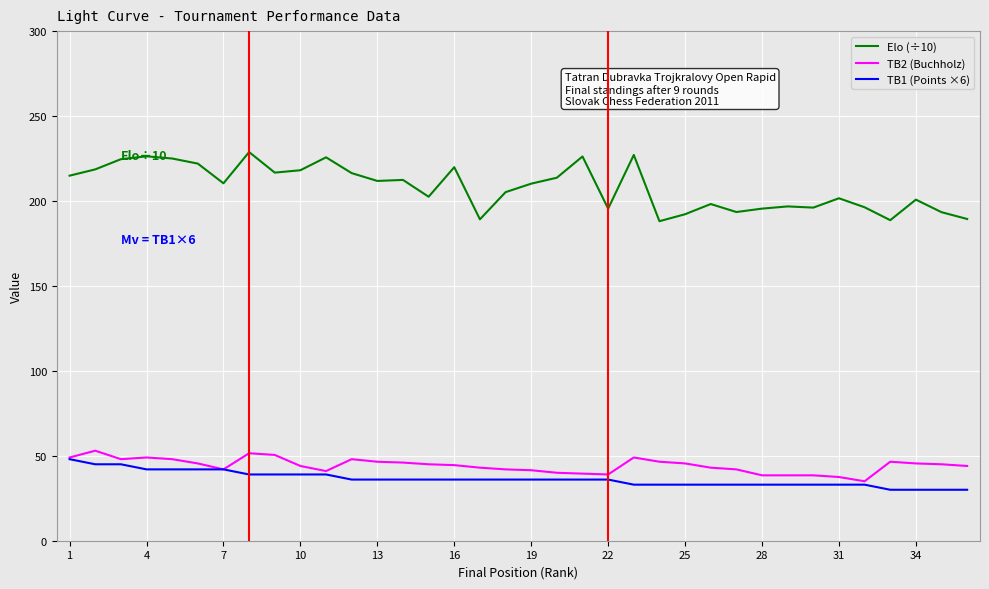

True or false: TB2 (Buchholz) and Elo (÷10) intersect in this chart.

False